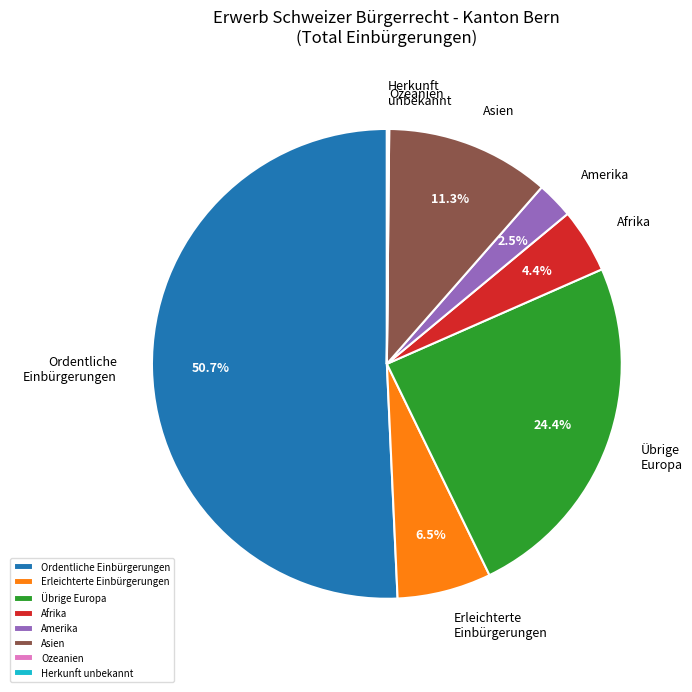

To the nearest percent, what portion does Afrika represent?

4%